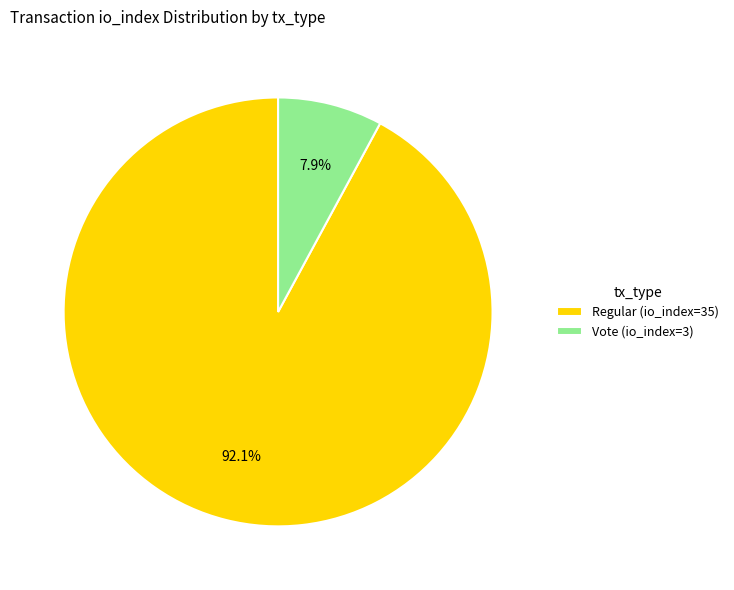

Which slice is the smallest?

Vote (io_index=3)